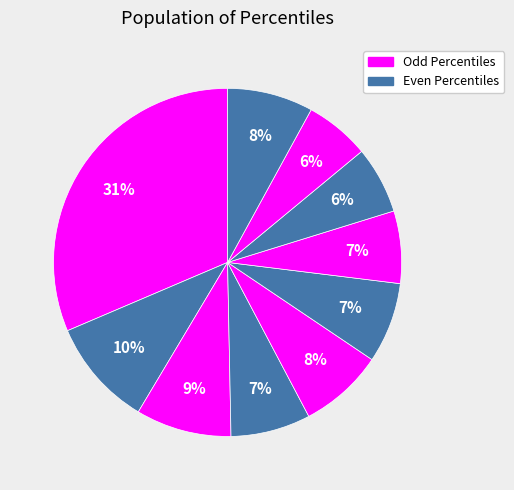

Count the number of slices in the pie.

10